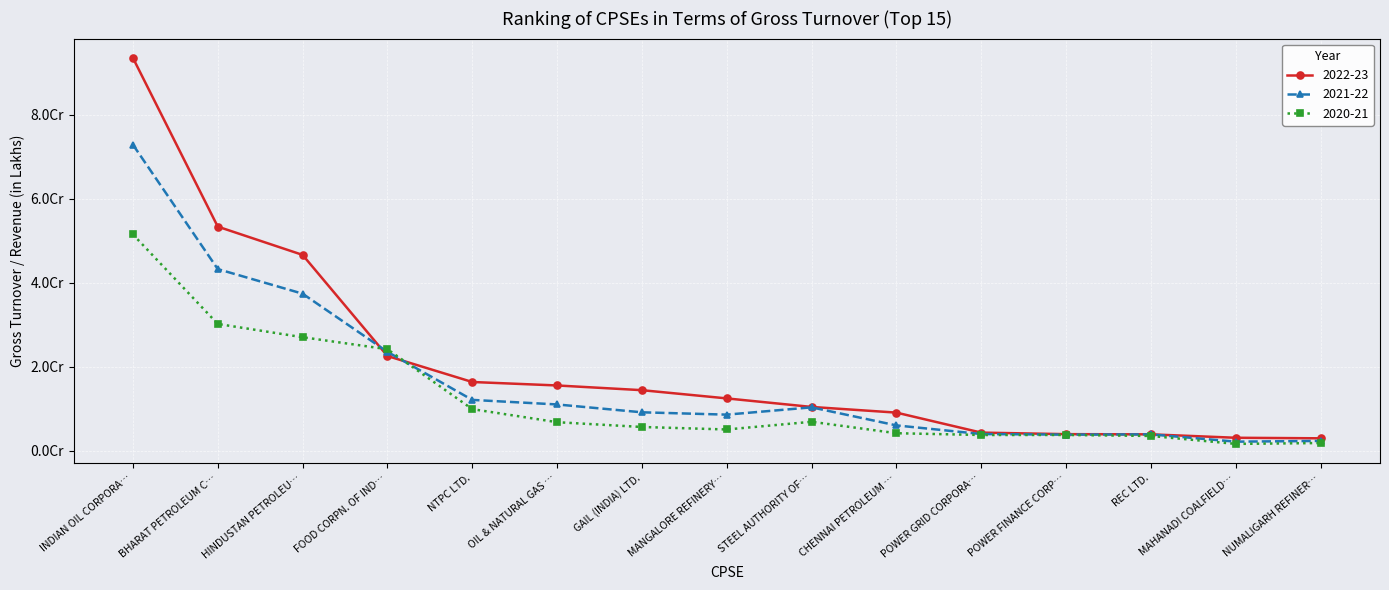

Count the number of data series in this chart.

3